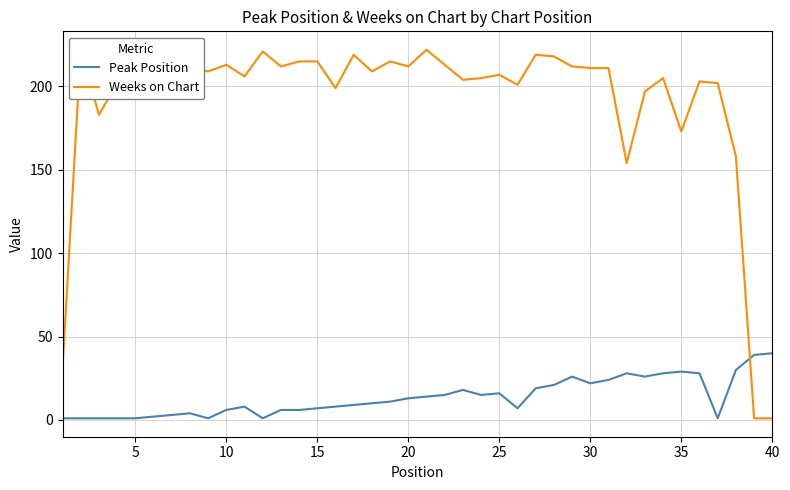

What is the difference between the second highest and minimum values in the Peak Position series?

38